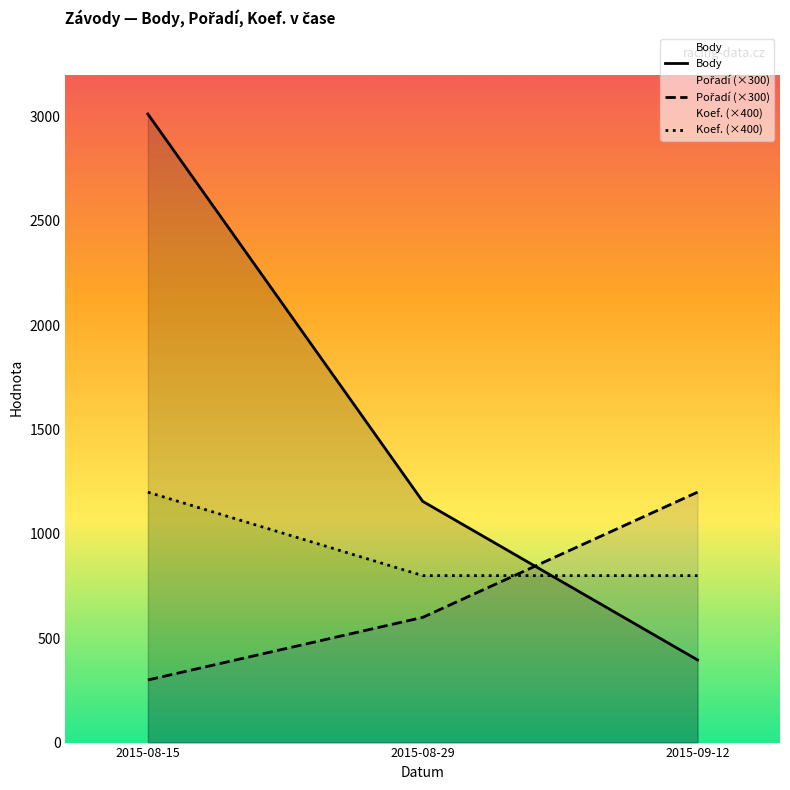

What are all the series names shown in the legend?

Body, Pořadí, Koef.